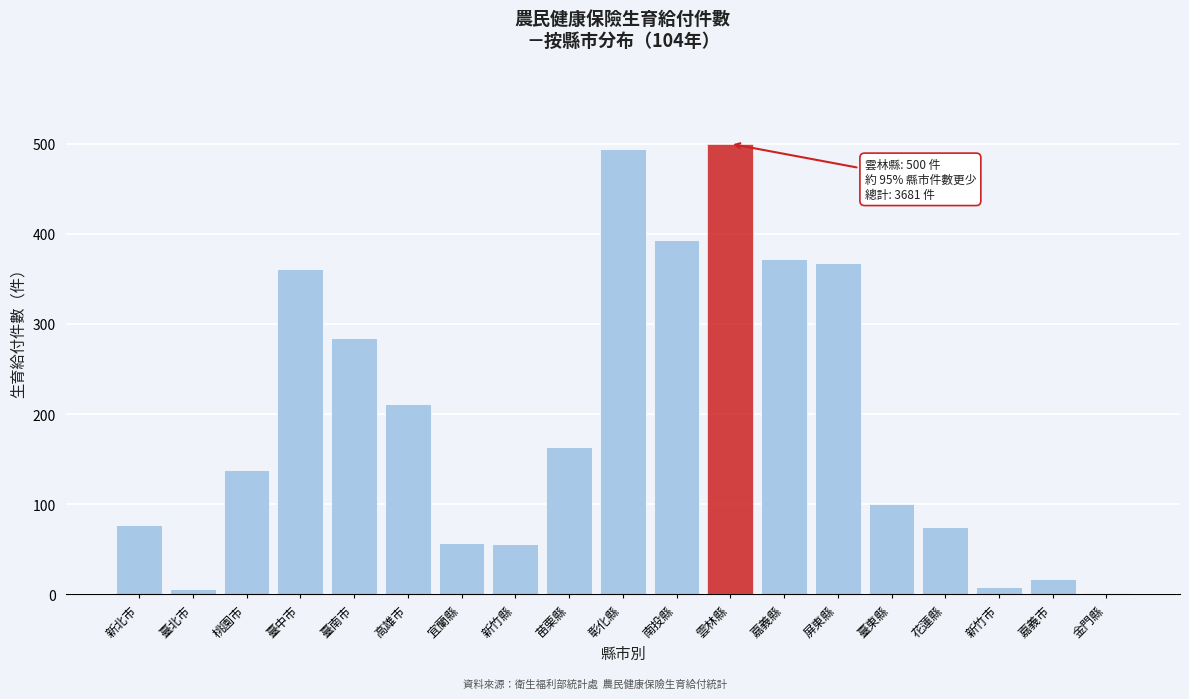

What is the sum of all values?

3681